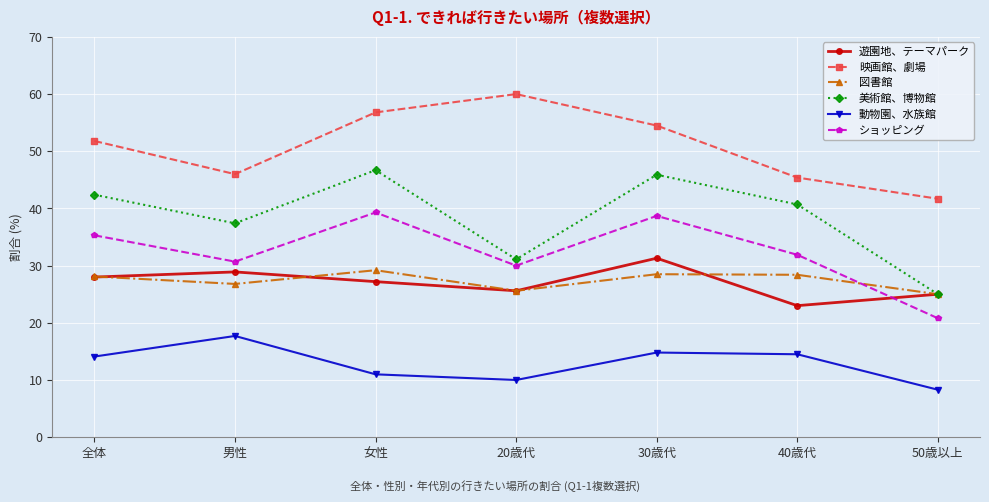

In 美術館、博物館, how many points are lower than both neighbors (excluding endpoints)?

2